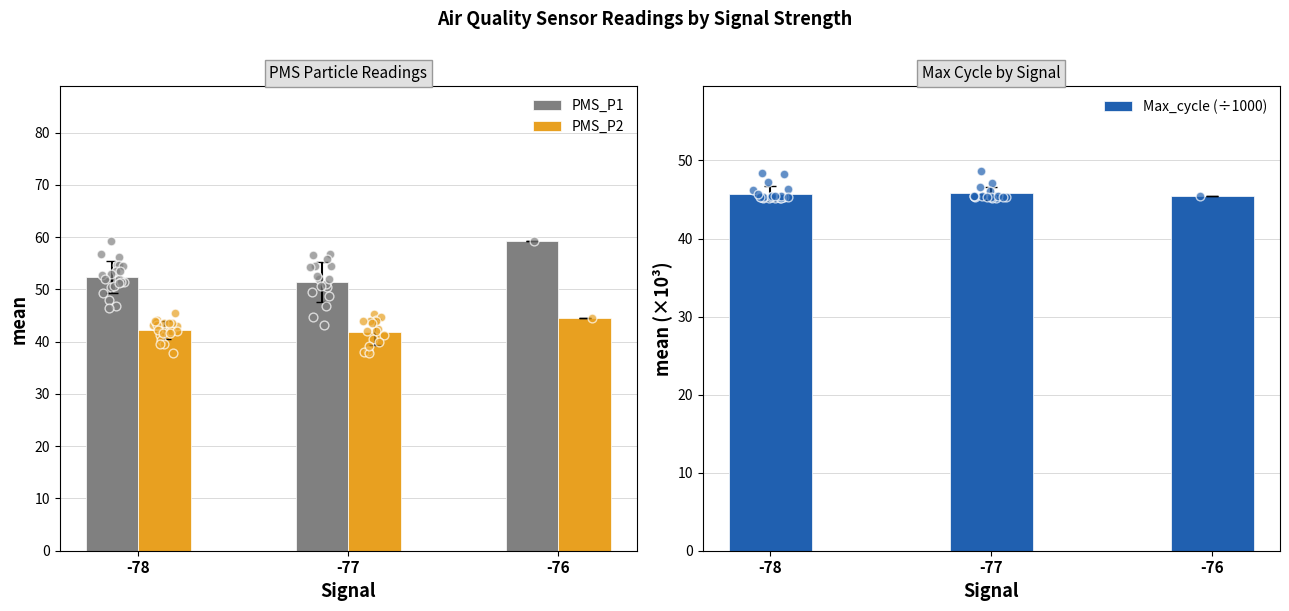

Which series reaches the minimum Y coordinate?

PMS_P2